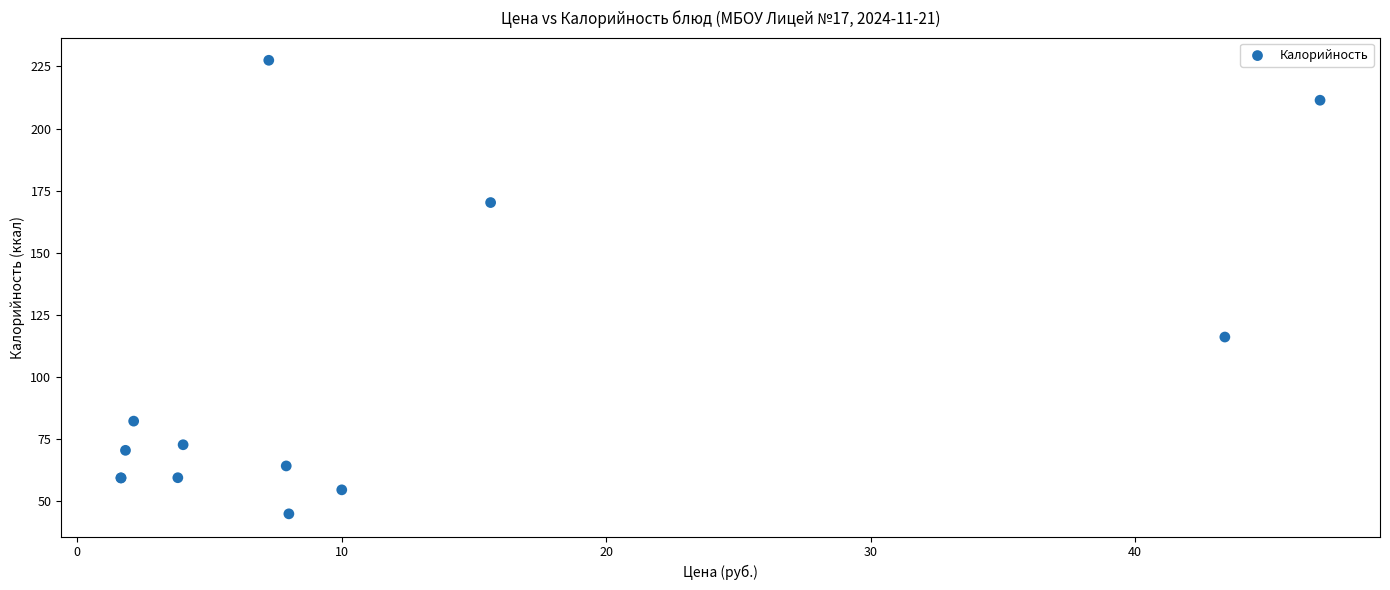

What Y value in the scatter plot is closest to 136?

116.1